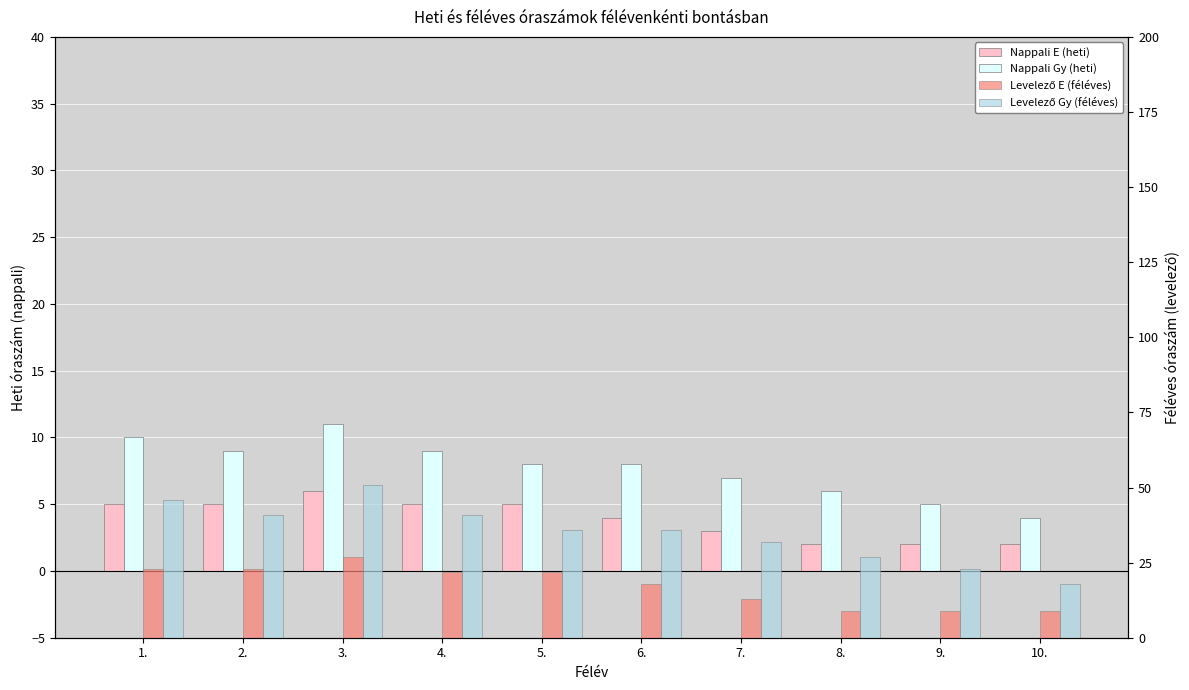

What is the difference between the second highest and minimum values in the Nappali E (heti) series?

3